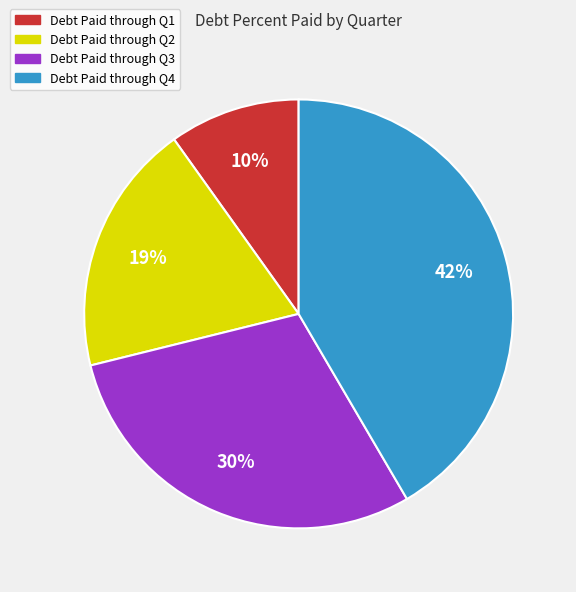

To the nearest percent, what percentage of the pie is Debt Paid through Q3?

30%